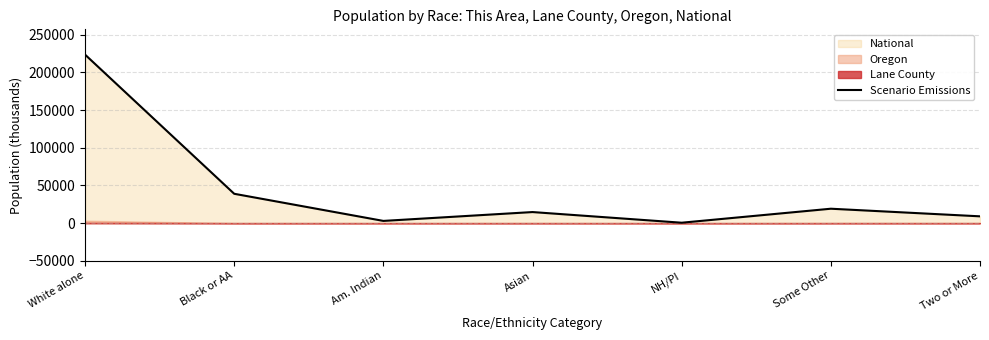

What is the label of the 7th point from the right?

White alone